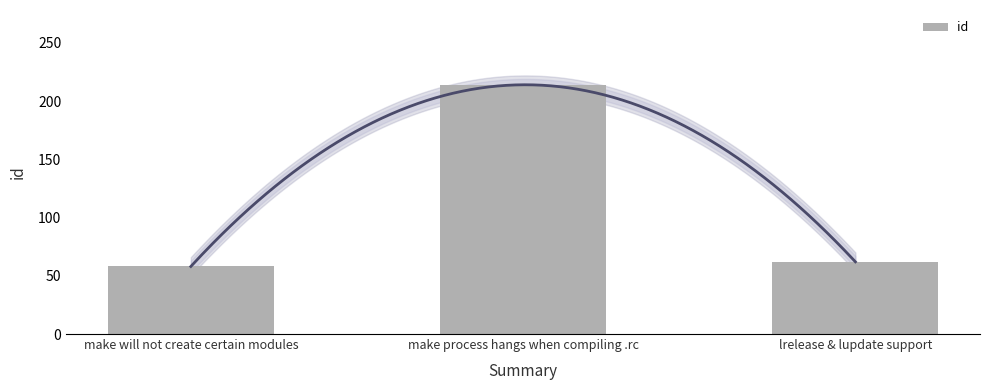

What is the maximum value shown in the chart?

214